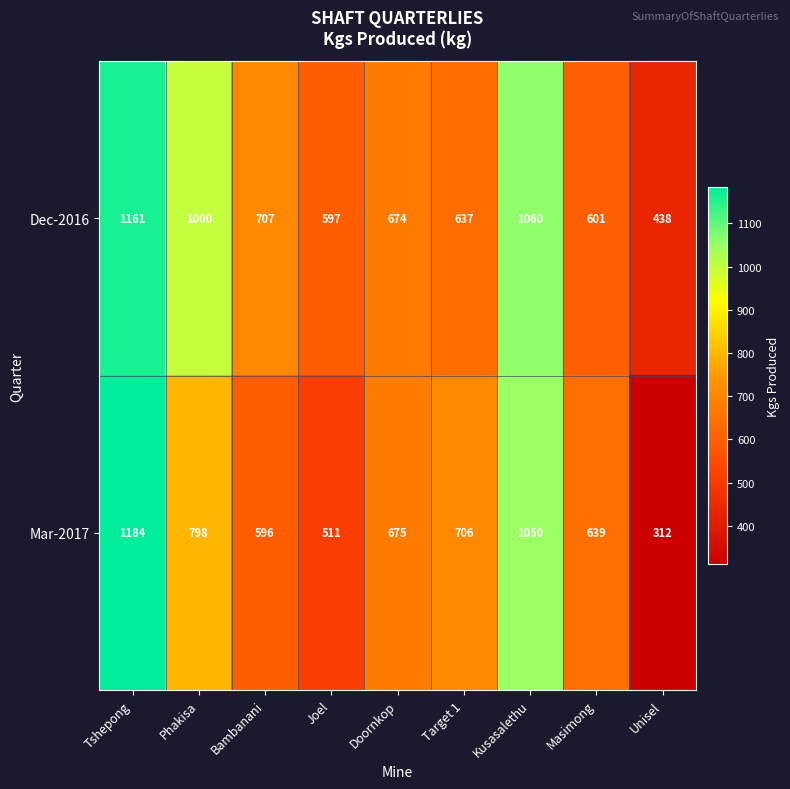

Which series changed the most between Bambanani and Kusasalethu?

Mar-2017